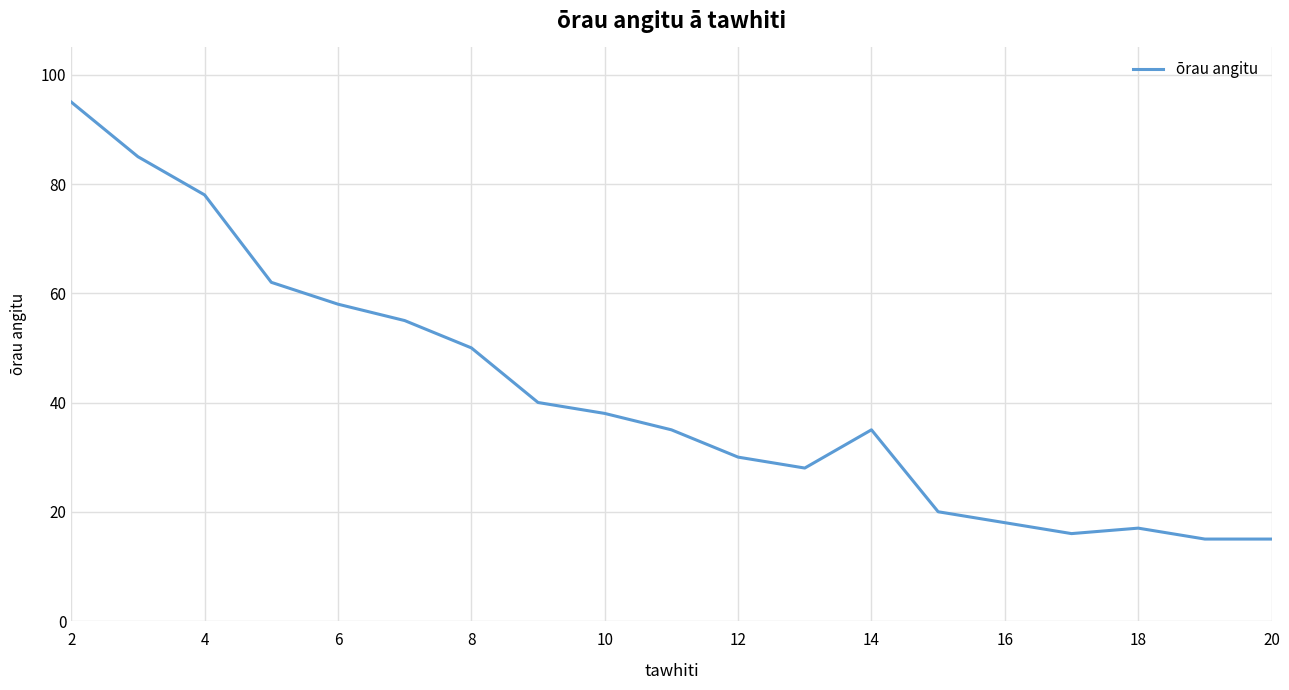

What is the minimum value shown in the chart?

15